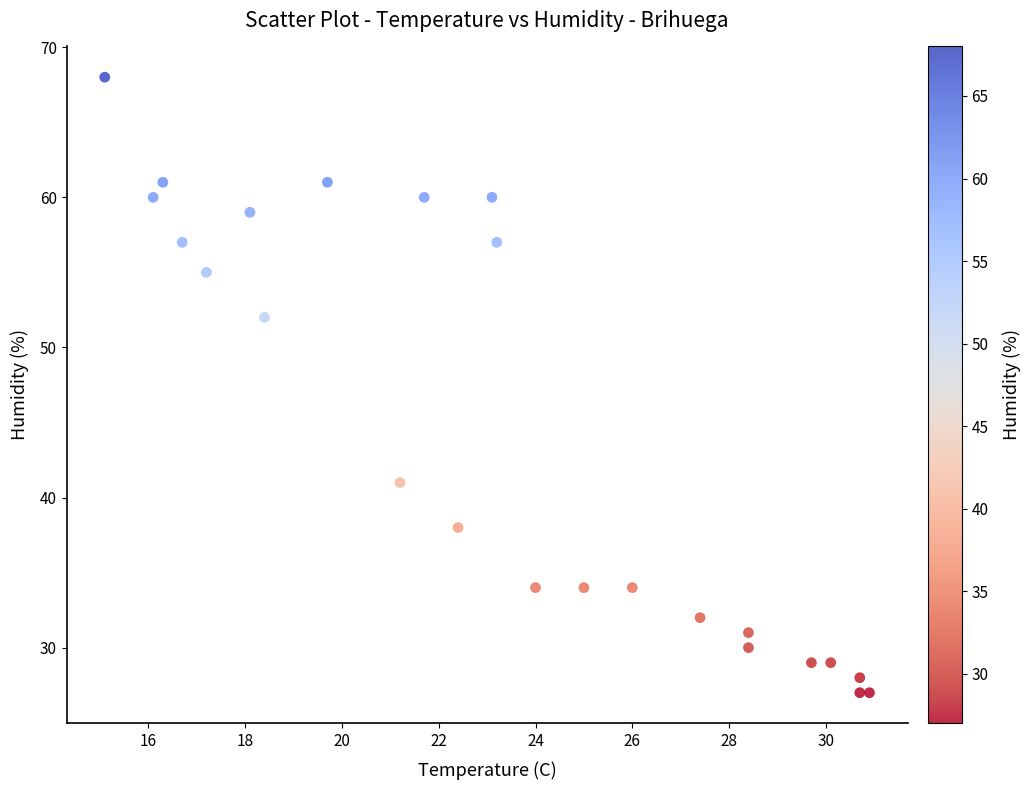

What Y value in the scatter plot is closest to 47?

52